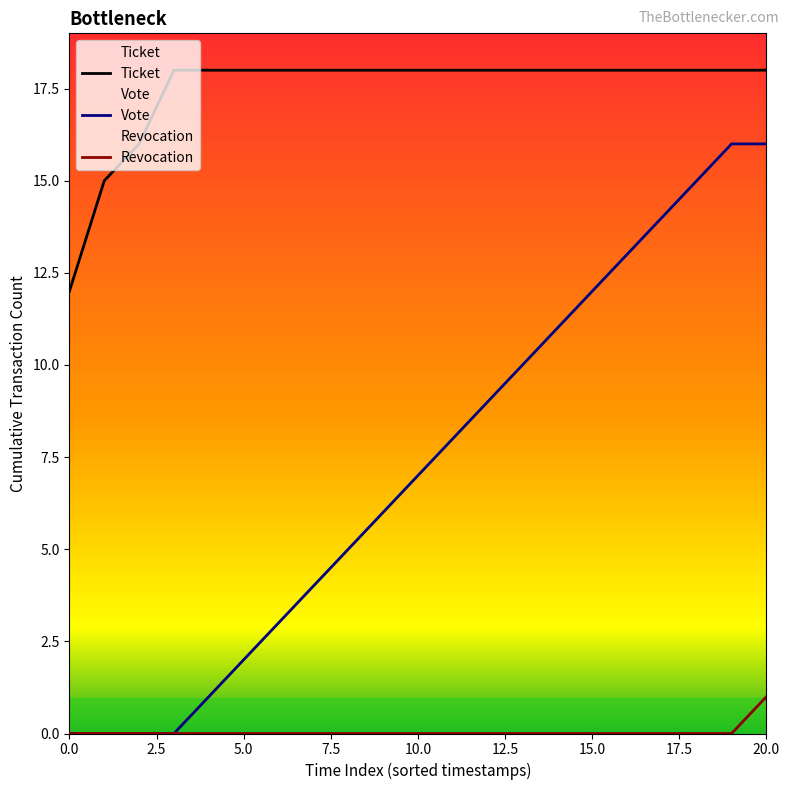

What is the spread (max minus min) of values at 11?

18